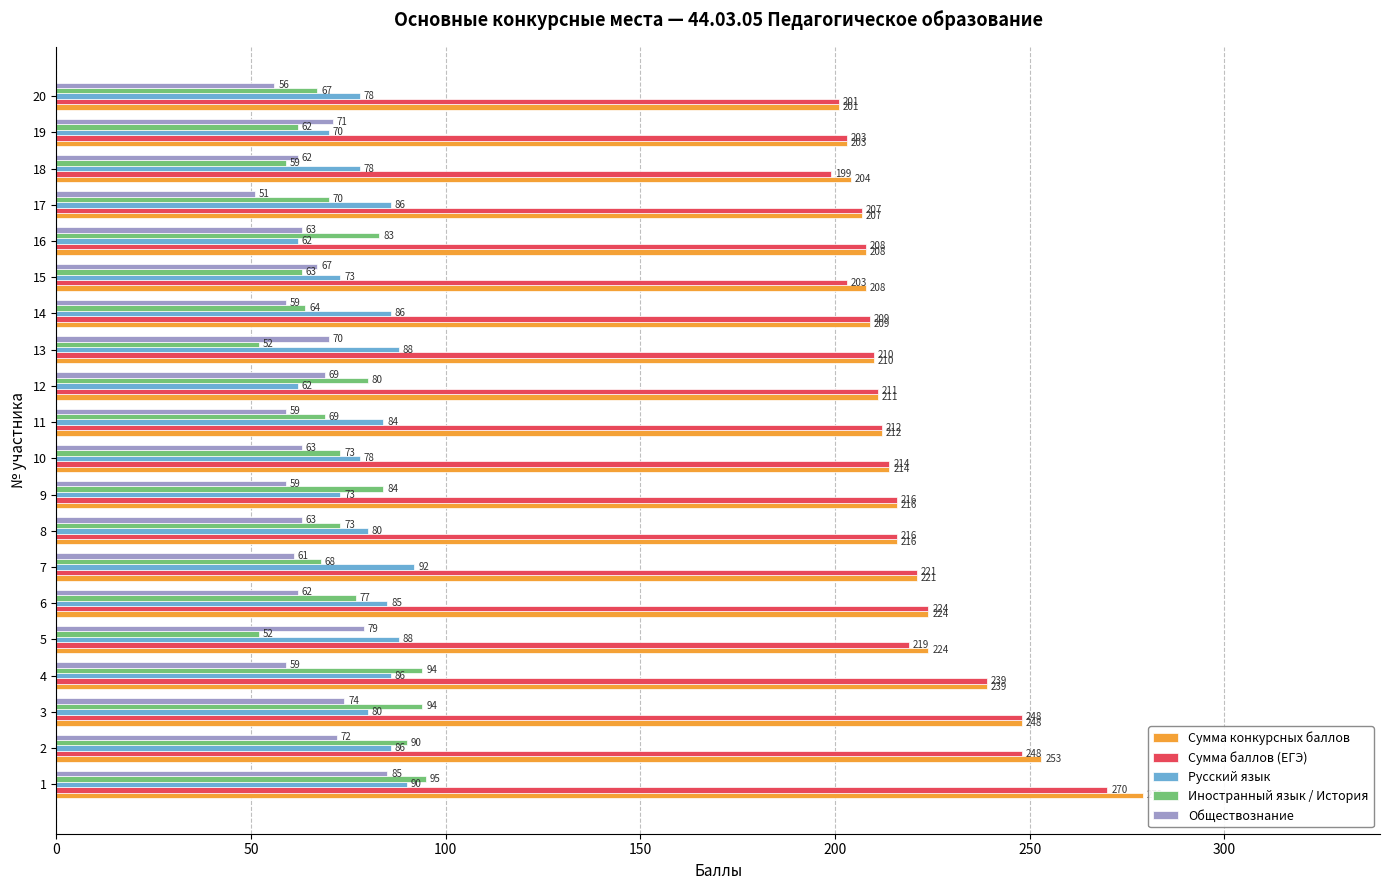

Rank the series by their maximum value, from lowest to highest.

Обществознание, Русский язык, Иностранный язык / История, Сумма баллов (ЕГЭ), Сумма конкурсных баллов